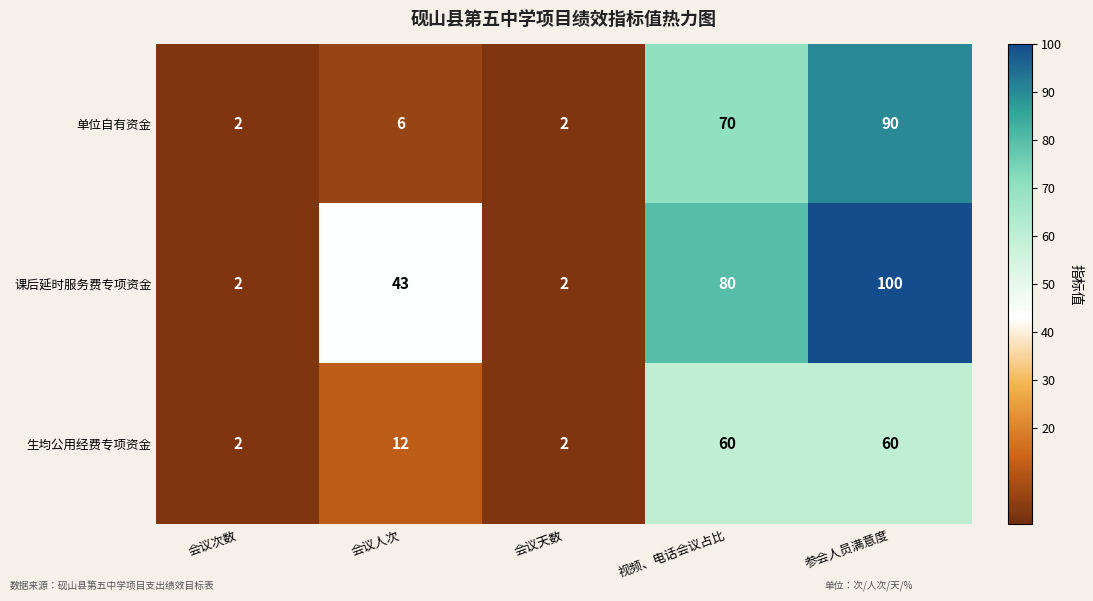

Which series changed the most between 会议人次 and 参会人员满意度?

单位自有资金